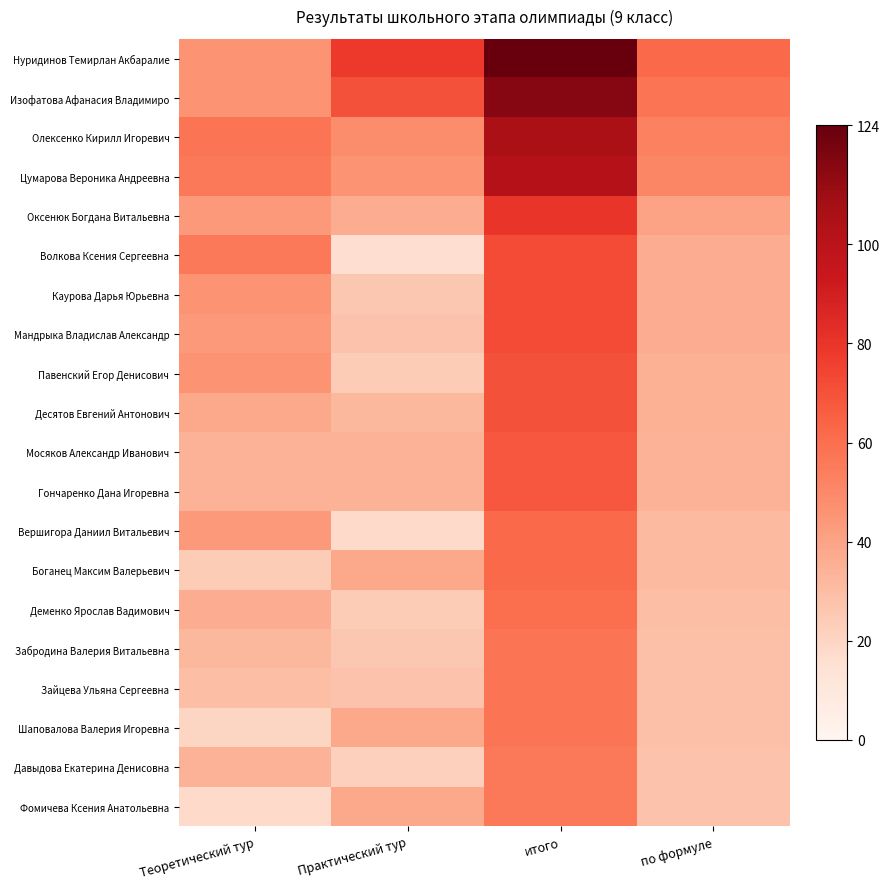

Which has a higher value, Теоретический тур or по формуле?

по формуле